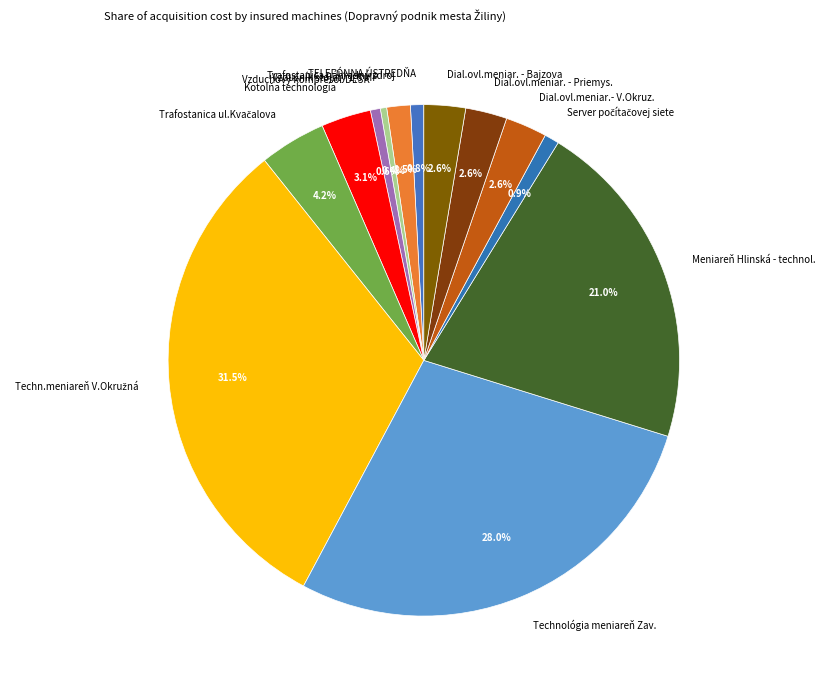

Is there any slice that represents more than half of the pie?

No